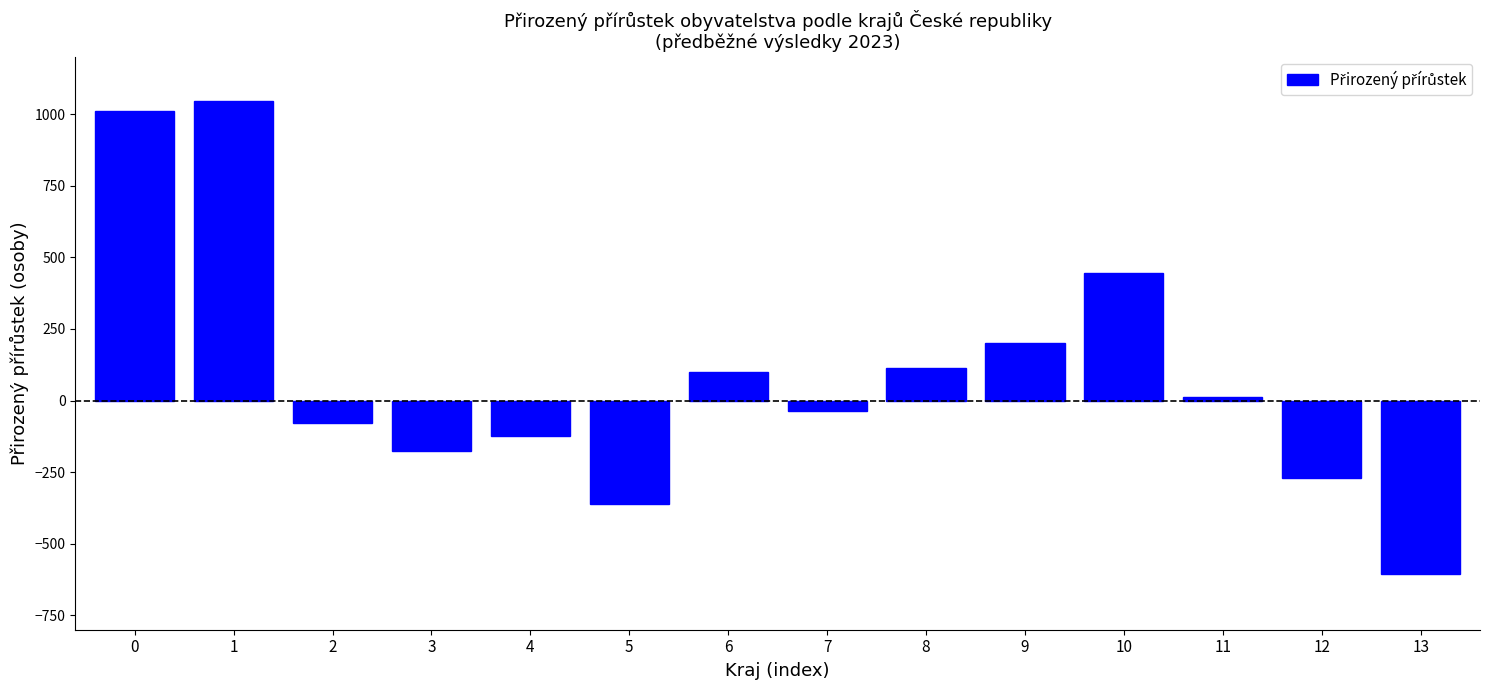

Reading right to left, what are all the values shown in this chart?

-604	-272	14	446	202	114	-35	98	-362	-125	-175	-79	1045	1011